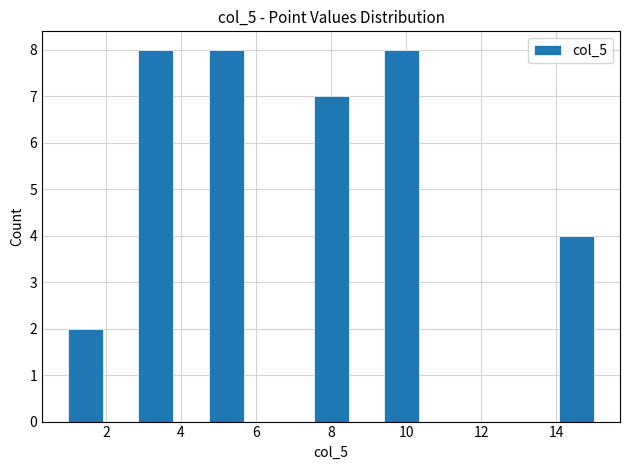

Reading left to right, transcribe this chart: for each bar, give the range it covers on the x-axis and its height. Neither the bar edges nor the heights are printed on the chart, so give them approximately, as read against the axes.

1.0 to 2.0: 2
2.0 to 2.8: 0
2.8 to 3.8: 8
3.8 to 4.8: 0
4.8 to 5.6: 8
5.6 to 6.6: 0
6.6 to 7.6: 0
7.6 to 8.4: 7
8.4 to 9.4: 0
9.4 to 10.4: 8
10.4 to 11.2: 0
11.2 to 12.2: 0
12.2 to 13.2: 0
13.2 to 14.0: 0
14.0 to 15.0: 4